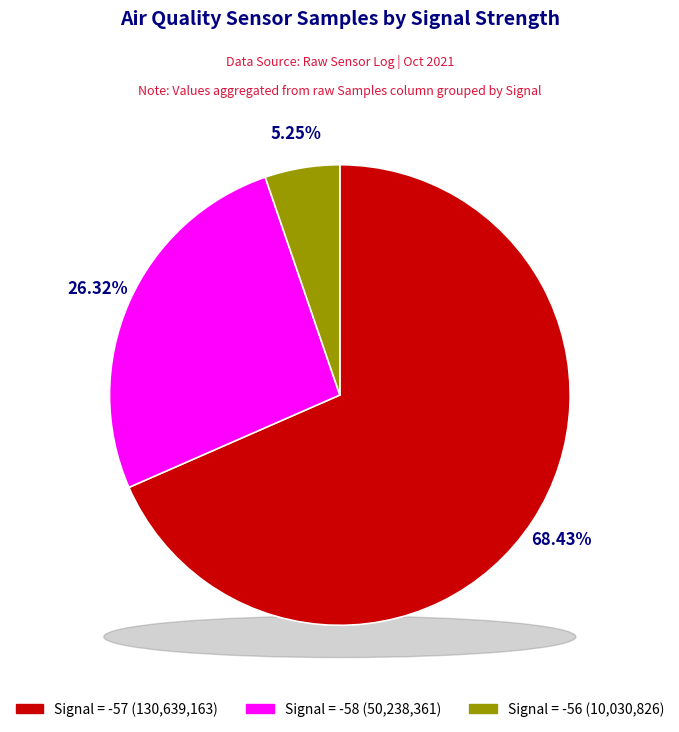

How many segments does this pie chart have?

3